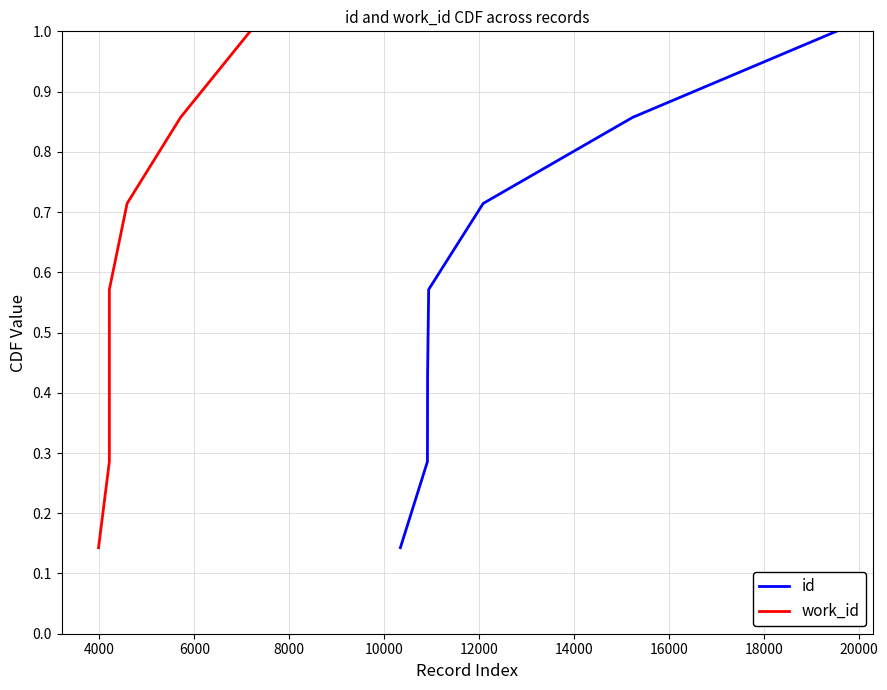

Does the chart display data point markers on the line(s)?

No